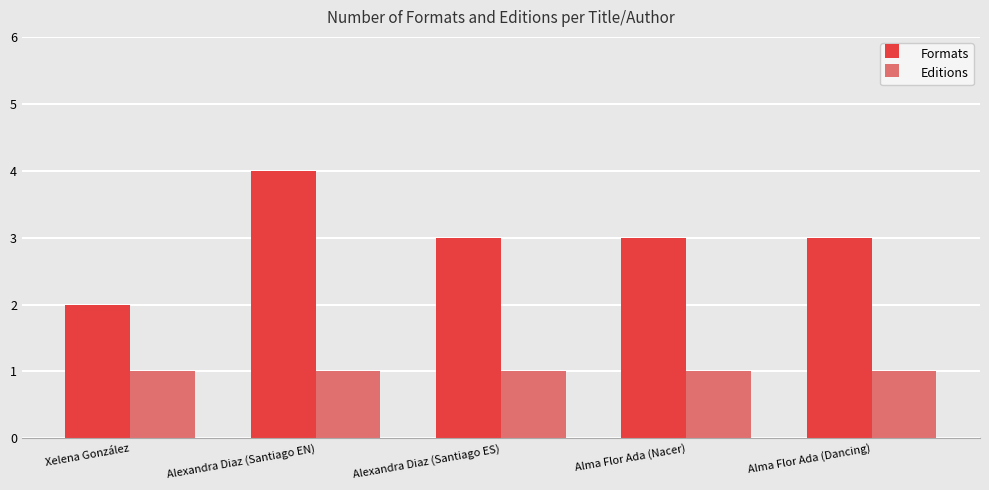

What is the label of the 5th bar from the right?

Xelena González